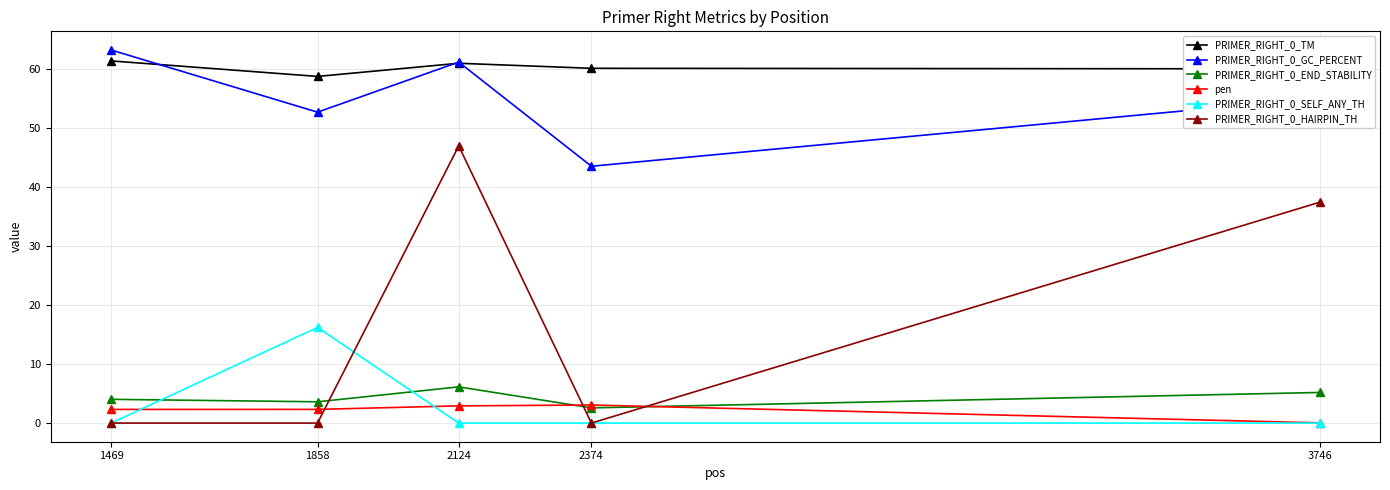

True or false: PRIMER_RIGHT_0_TM and PRIMER_RIGHT_0_END_STABILITY cross at least once.

False